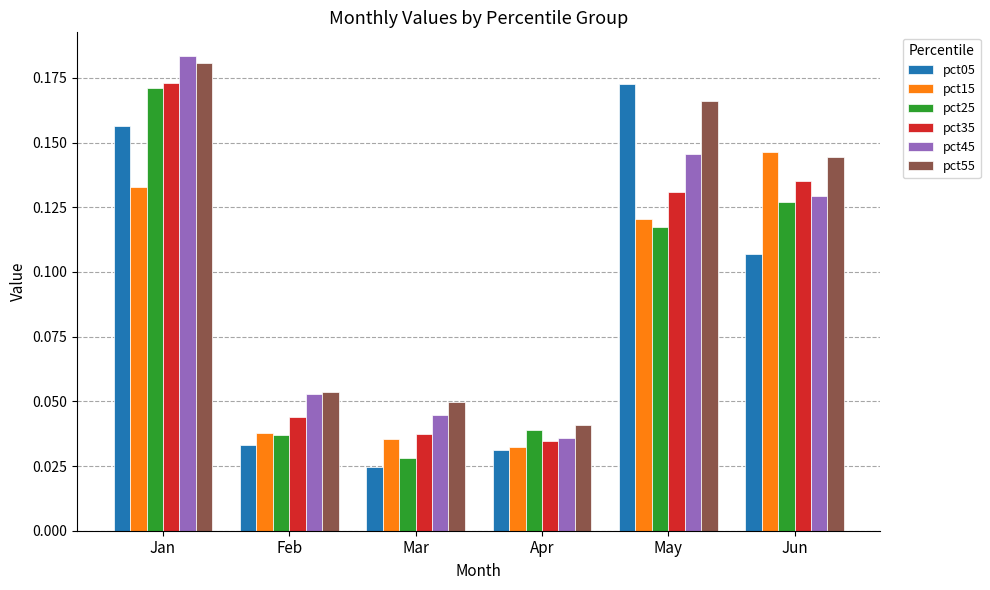

At which category does the chart reach its peak across all series?

Jan